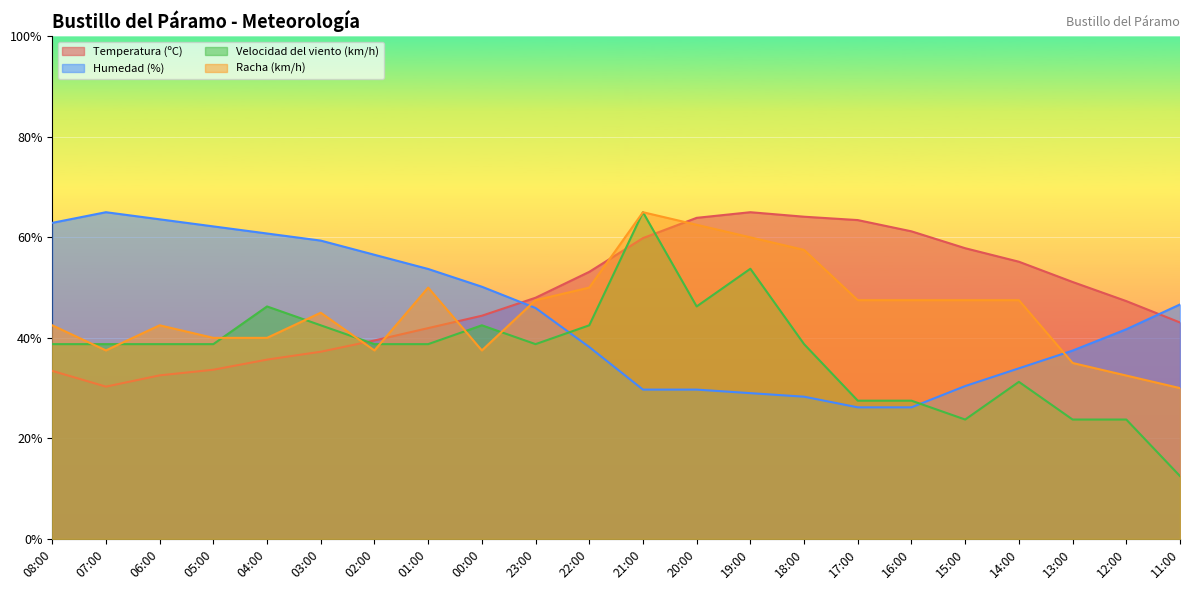

Is the value of Racha (km/h) at 21:00 greater than the value of Temperatura (ºC) at 03:00?

Yes